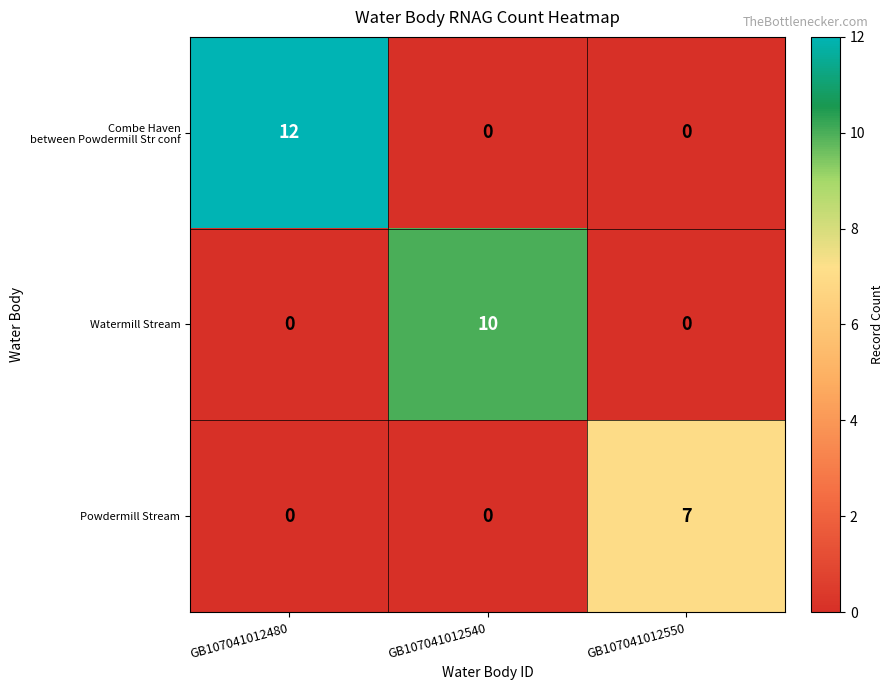

Is it true that Watermill Stream equals 3 at GB107041012480?

False